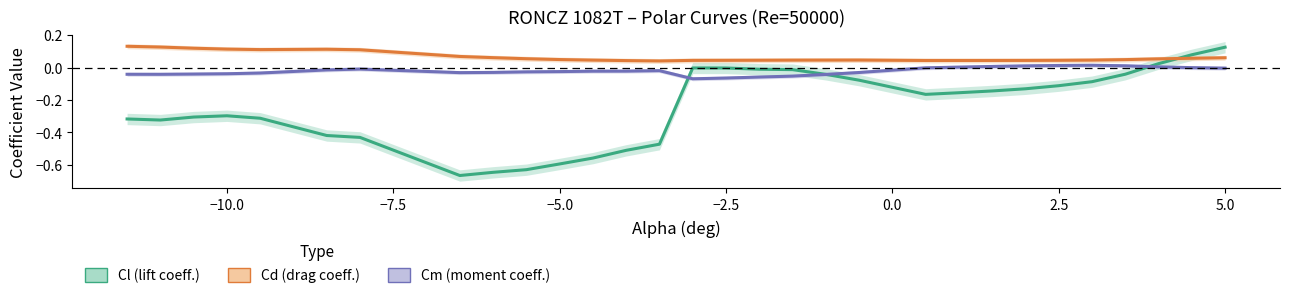

How many values in the Cl (lift coeff.) series exceed 0?

3